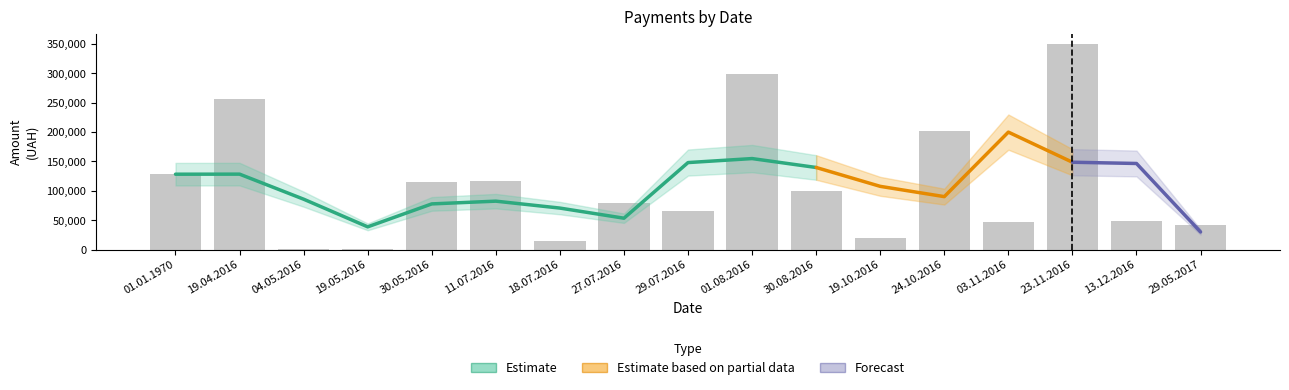

What position from the right is 03.11.2016?

4